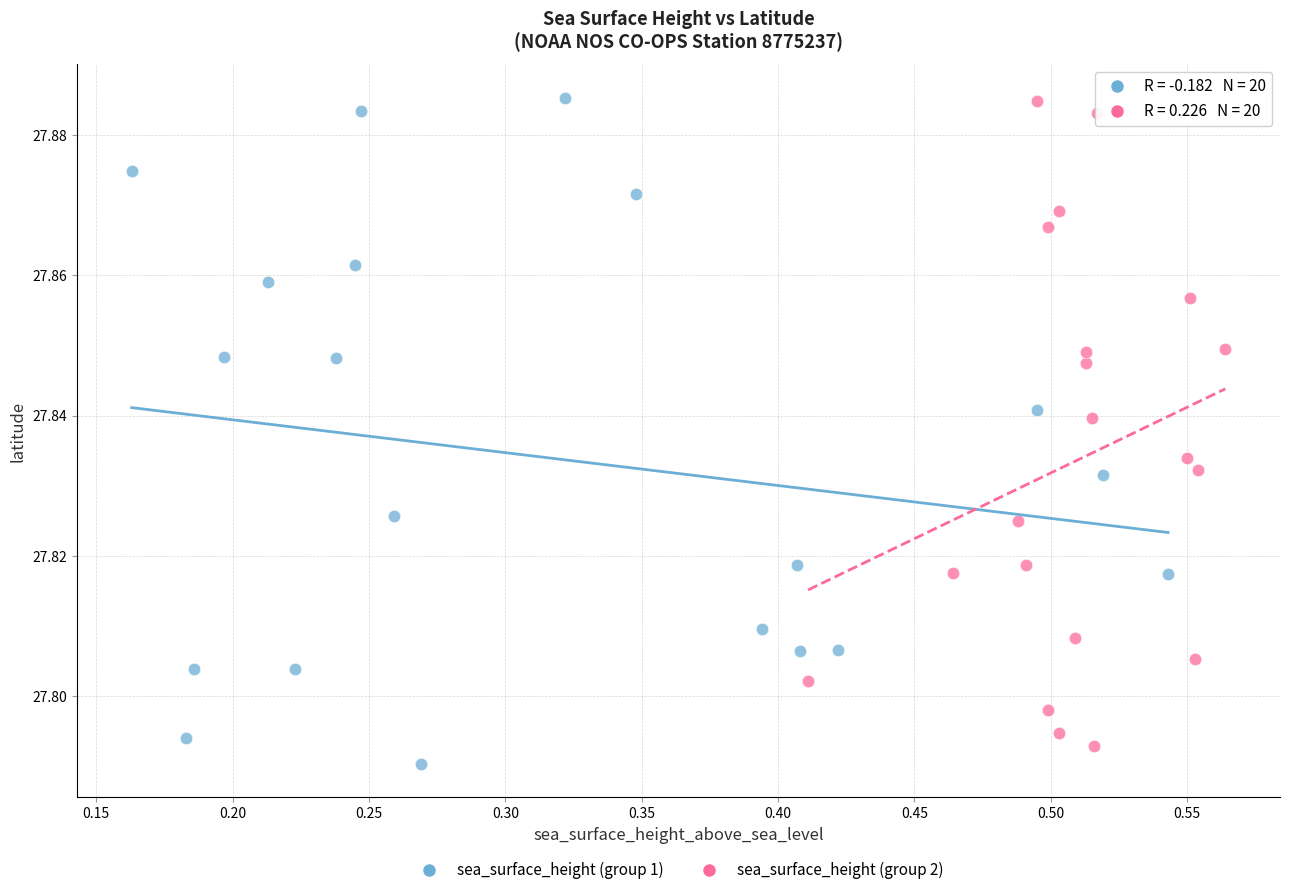

What are all the series names shown in the legend?

sea_surface_height (group 1), sea_surface_height (group 2)